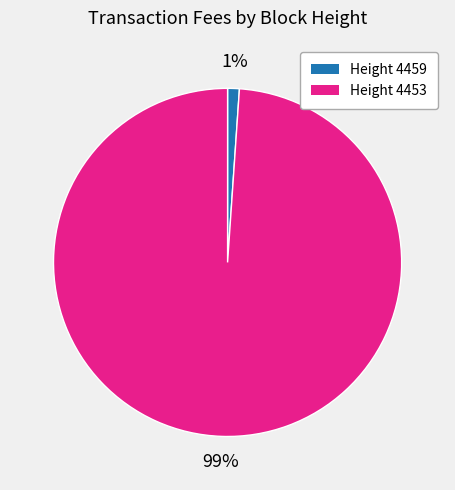

Count the number of slices in the pie.

2